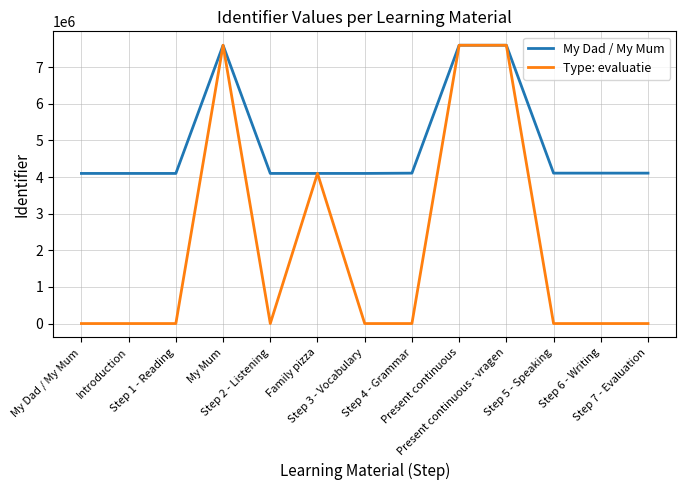

At which label is My Dad / My Mum closest to 5850672?

Step 7 - Evaluation